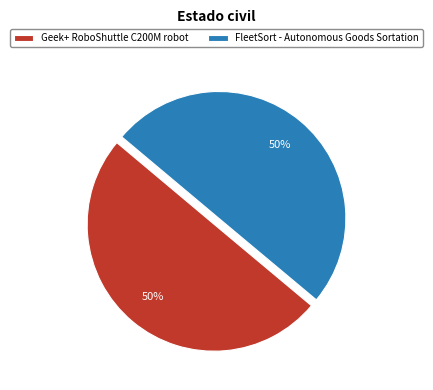

To the nearest percent, what is the combined percentage of FleetSort - Autonomous Goods Sortation and Geek+ RoboShuttle C200M robot?

100%